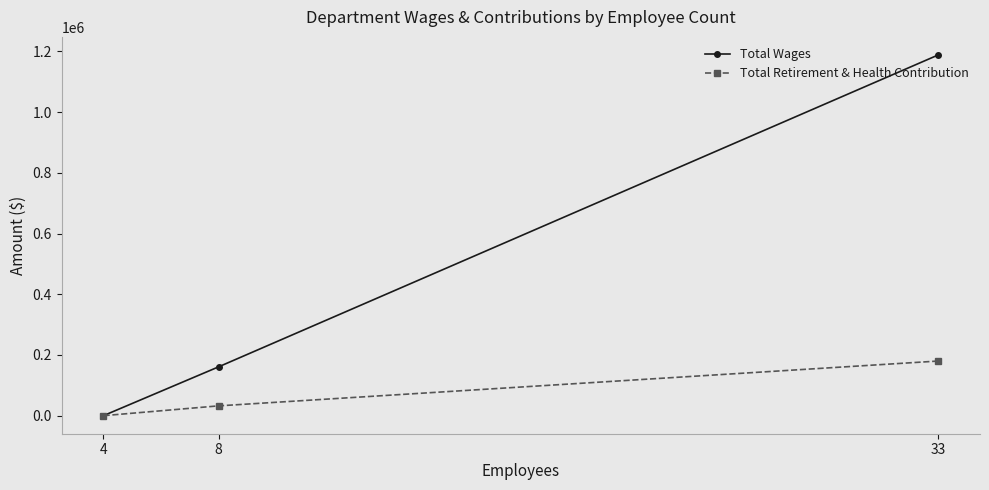

How many lines are shown in the chart?

2